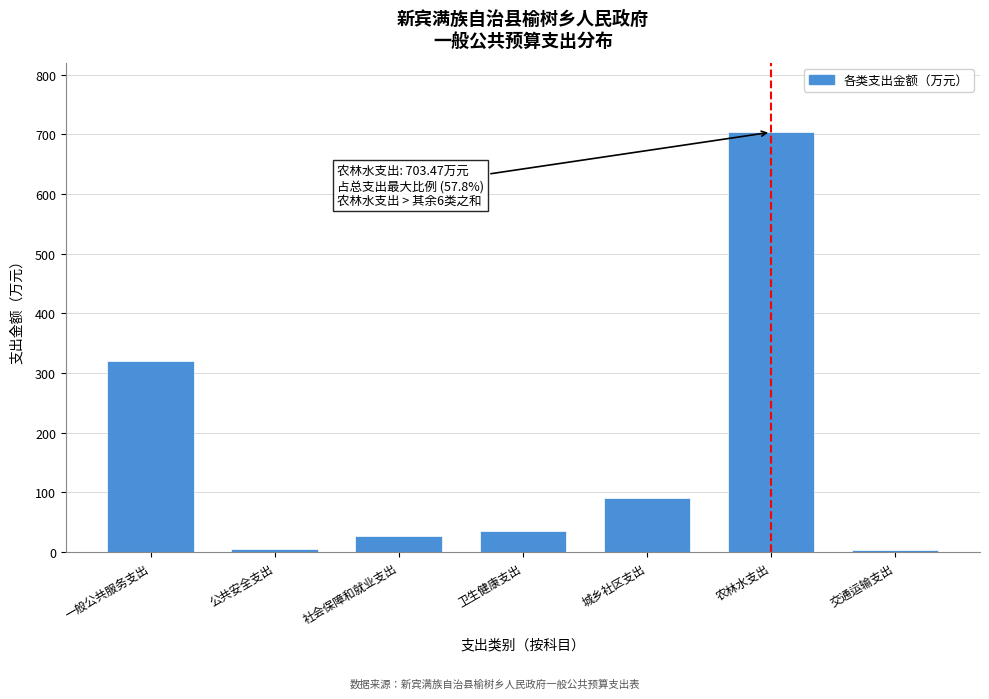

What is the label of the 6th bar from the left?

农林水支出